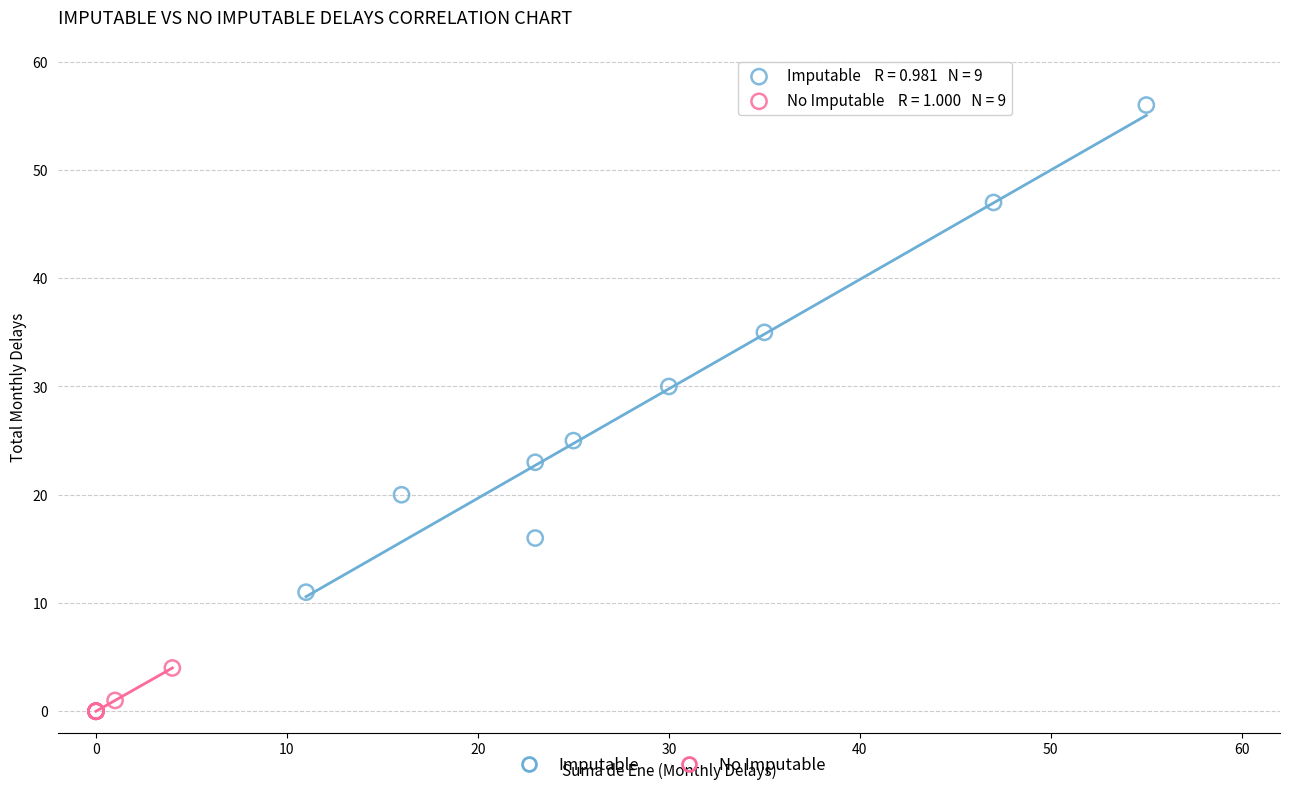

What are all the series names shown in the legend?

Imputable, No Imputable